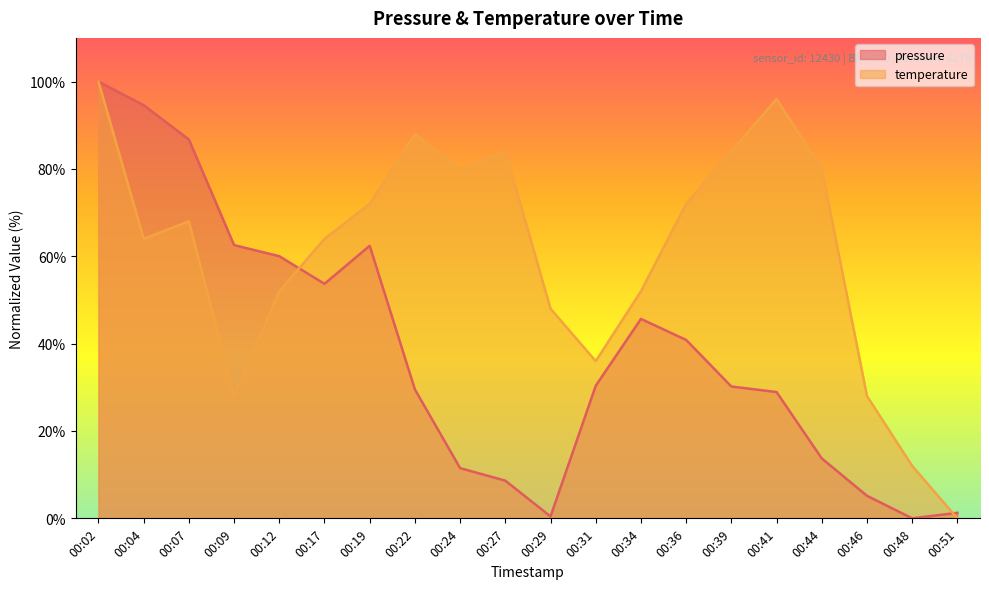

Count the number of categories in the chart.

20